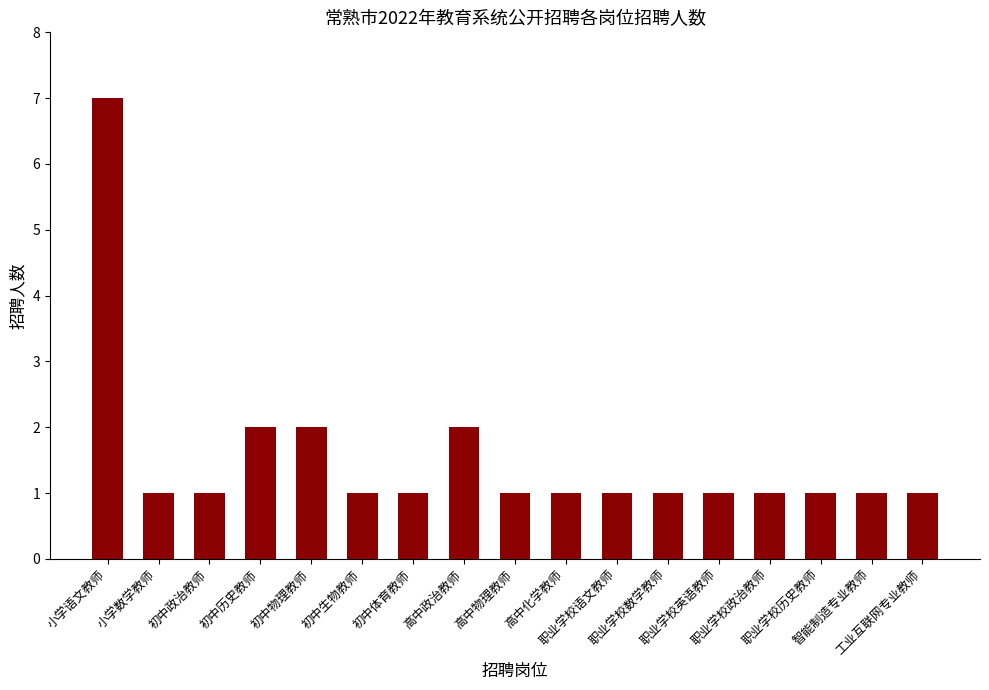

What is the value of the 6th bar from the left?

1